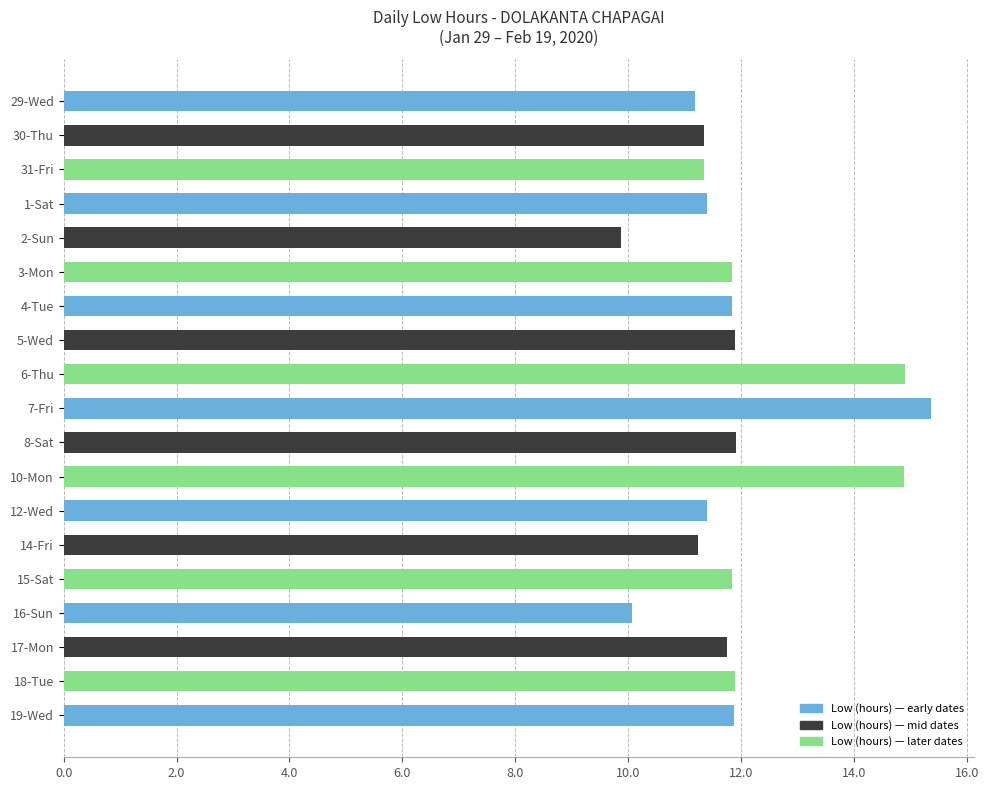

What is the value of the 1st bar from the top?

11.2